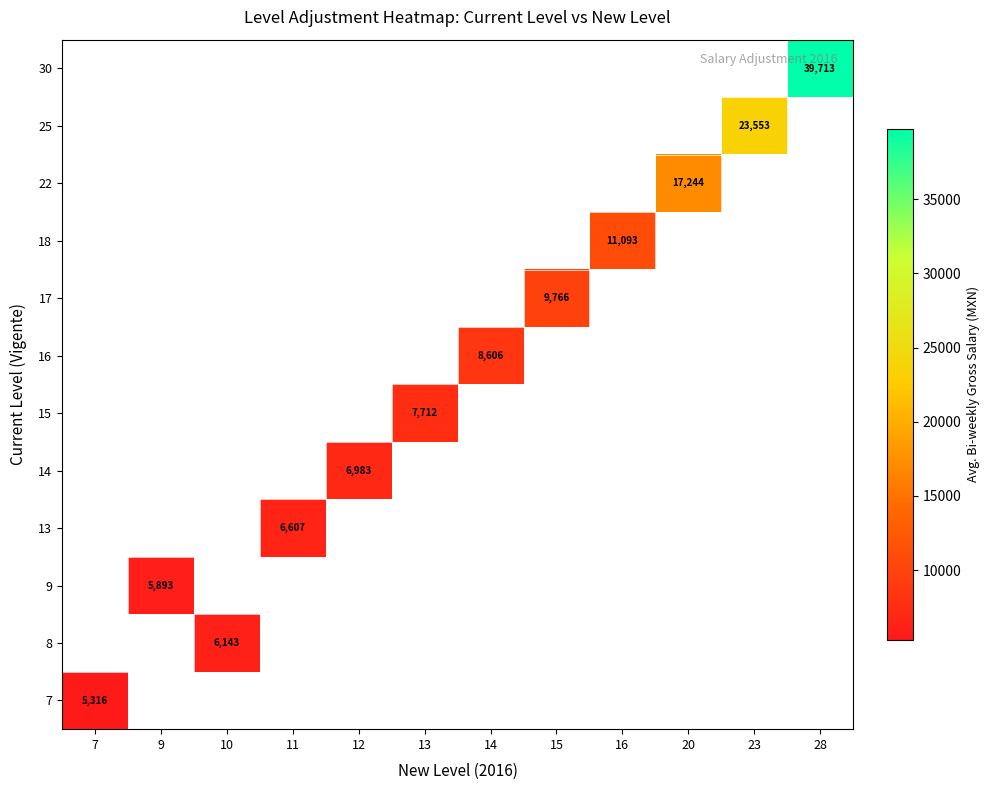

Which label corresponds to the smallest value in the chart?

7